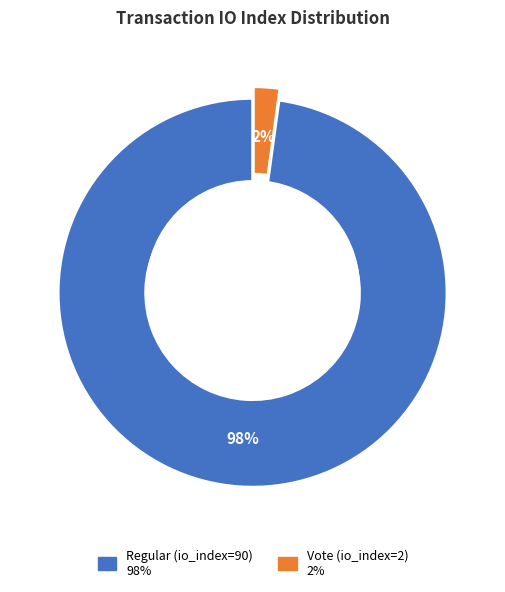

To the nearest percent, what is the difference between the Vote (io_index=2) and Regular (io_index=90) slice percentages?

96%